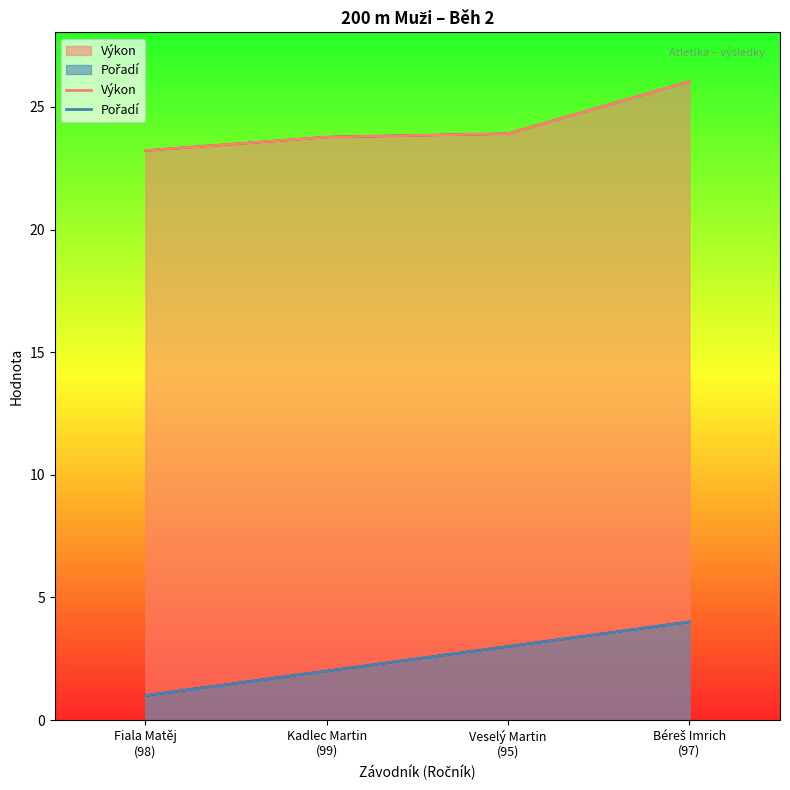

What is the sum of all Výkon values?

96.9